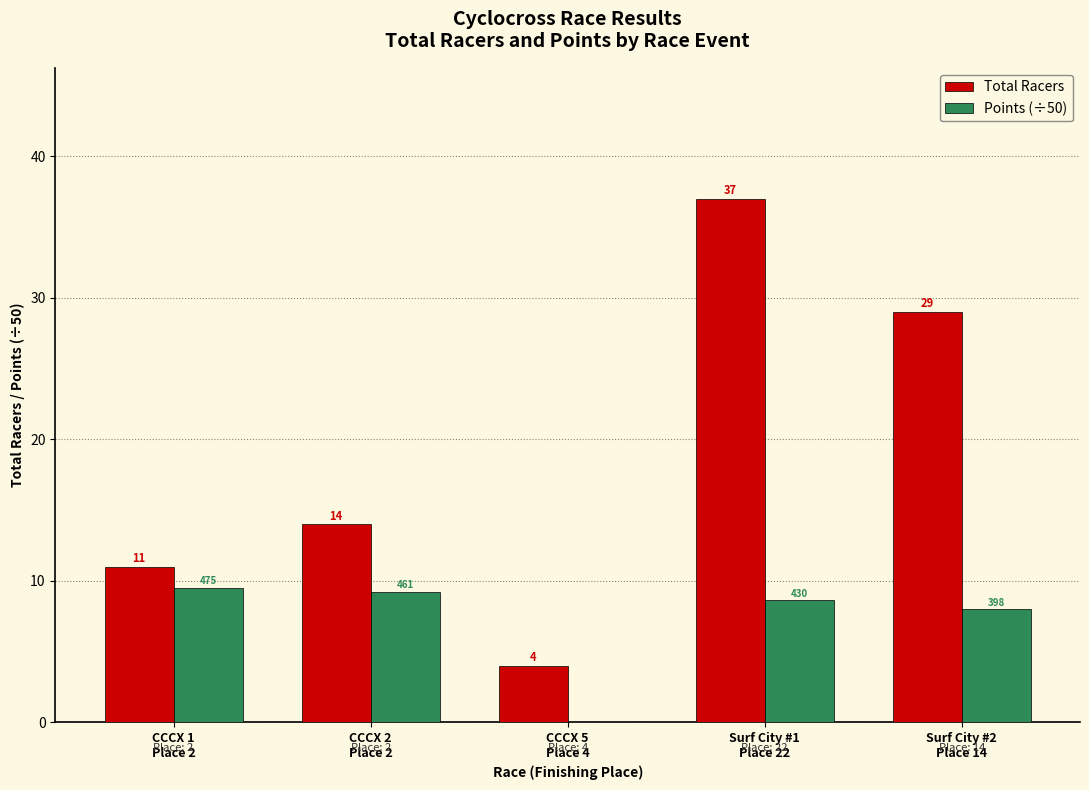

Which series has the largest total across all categories?

Total Racers